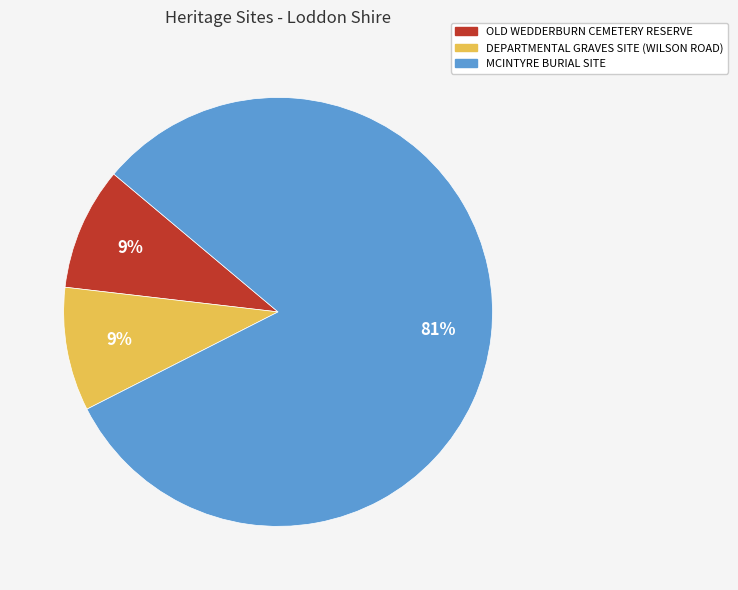

To the nearest percent, what percentage of the pie is OLD WEDDERBURN CEMETERY RESERVE?

9%